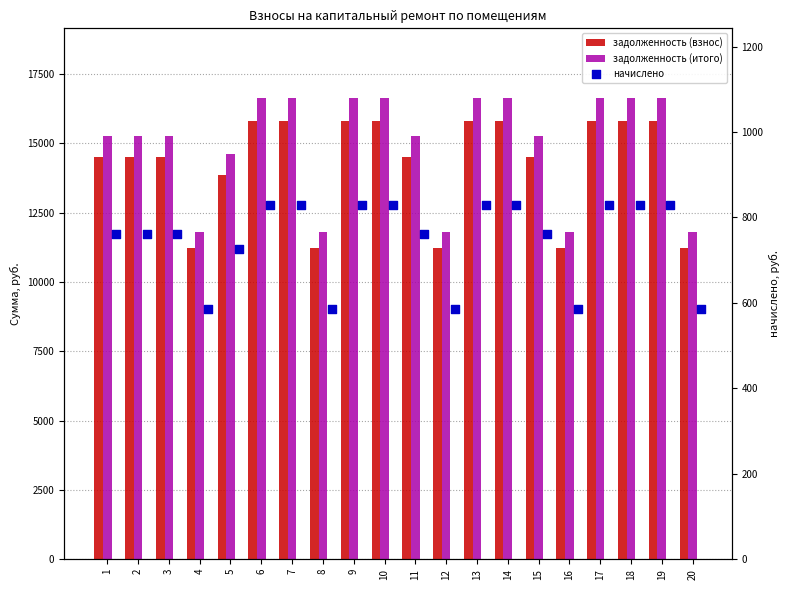

Which series has the largest total across all categories?

задолженность (итого)